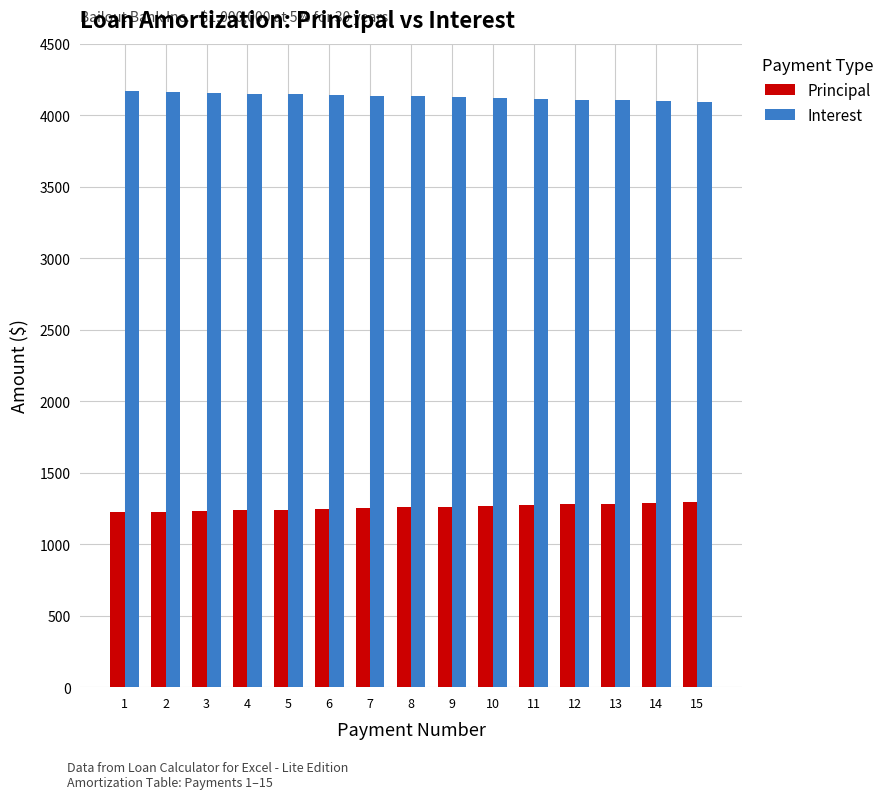

What is the value of the Principal bar at the 5th from the left?

1242.0